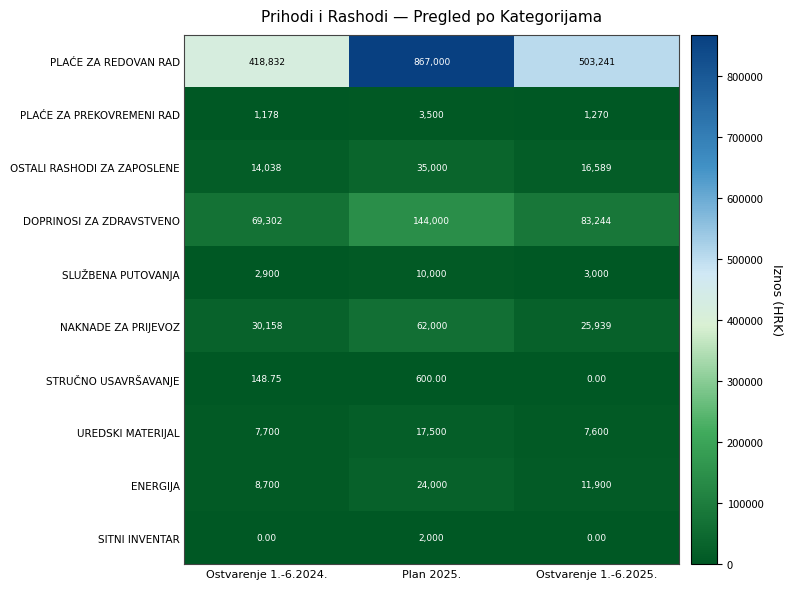

Which series has the largest range (max minus min)?

PLAĆE ZA REDOVAN RAD